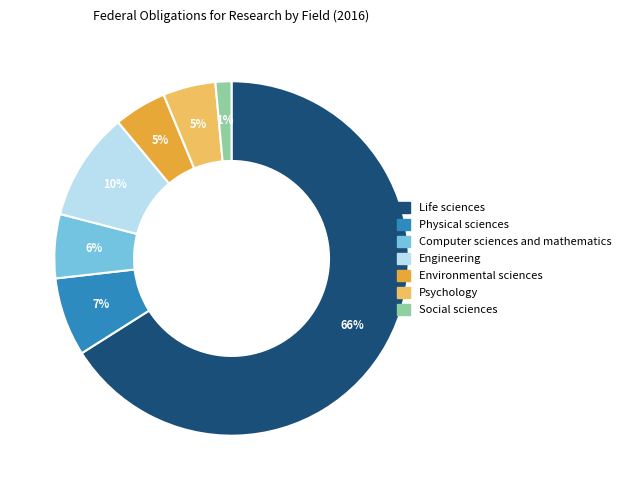

What percentage is the Social sciences slice, to the nearest percent?

1%